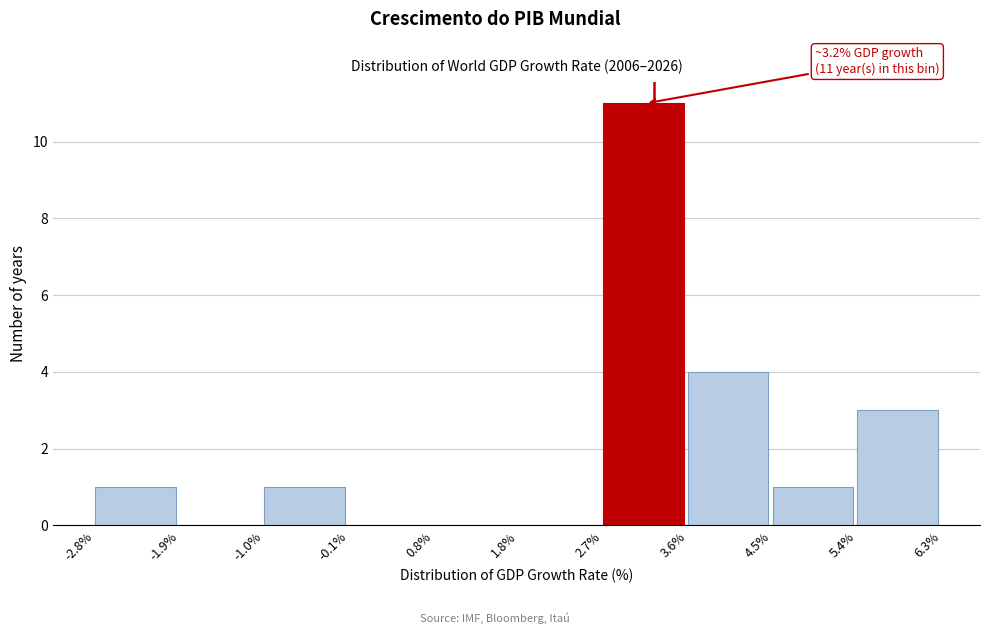

Which range on the x-axis has the tallest bar?

2.7% to 3.6%